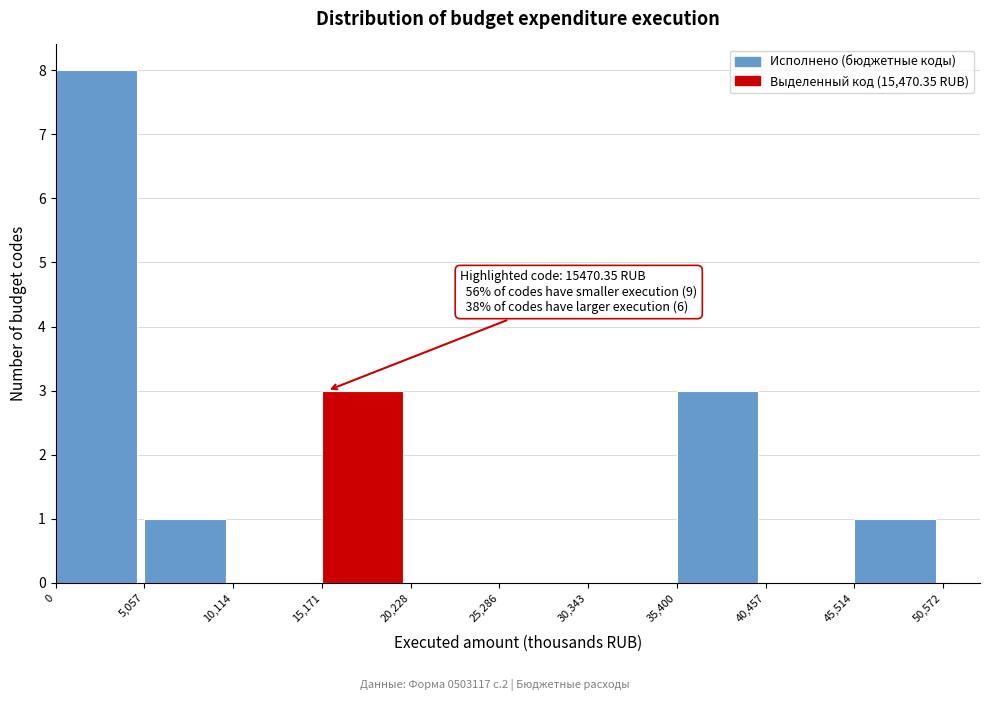

Over which range of the x-axis is the bar tallest?

0 to 5,057